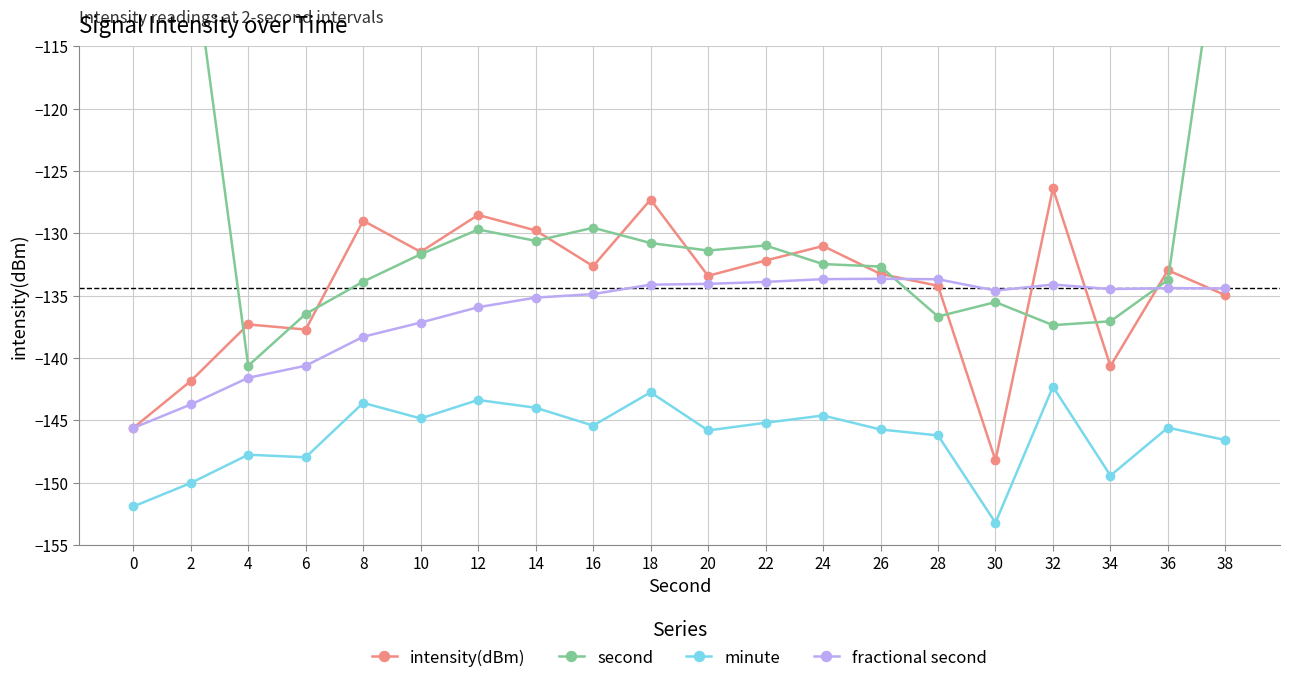

In fractional second, how many points are lower than both neighbors (excluding endpoints)?

2